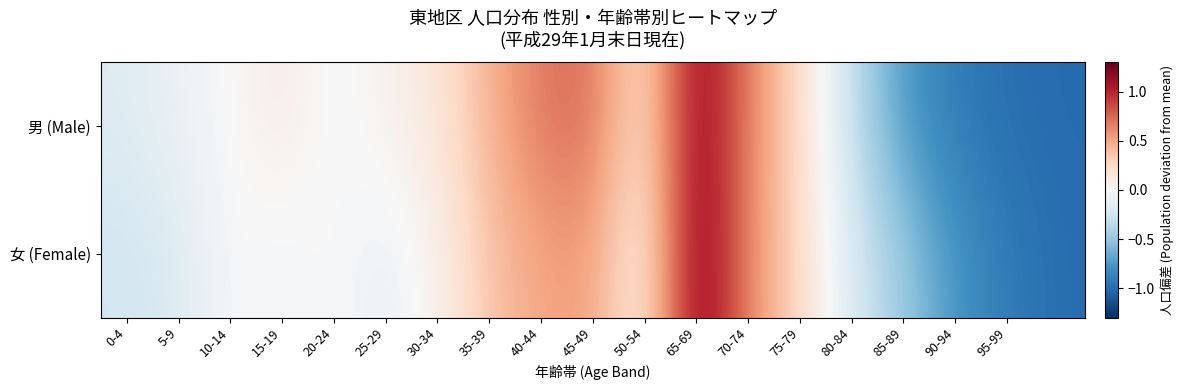

Which category has the highest value across all series?

65-69